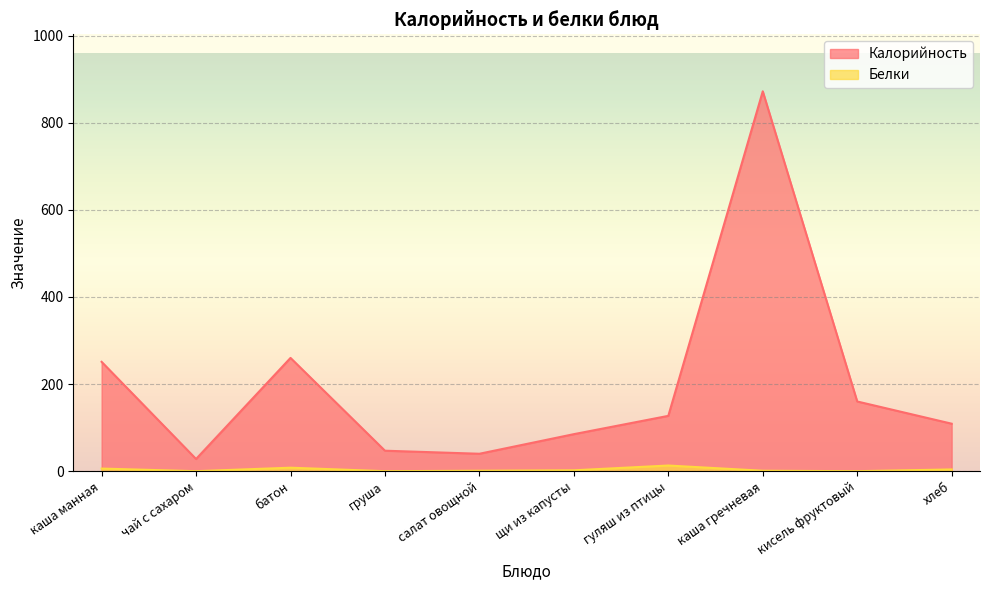

How many values in Белки are above zero?

7